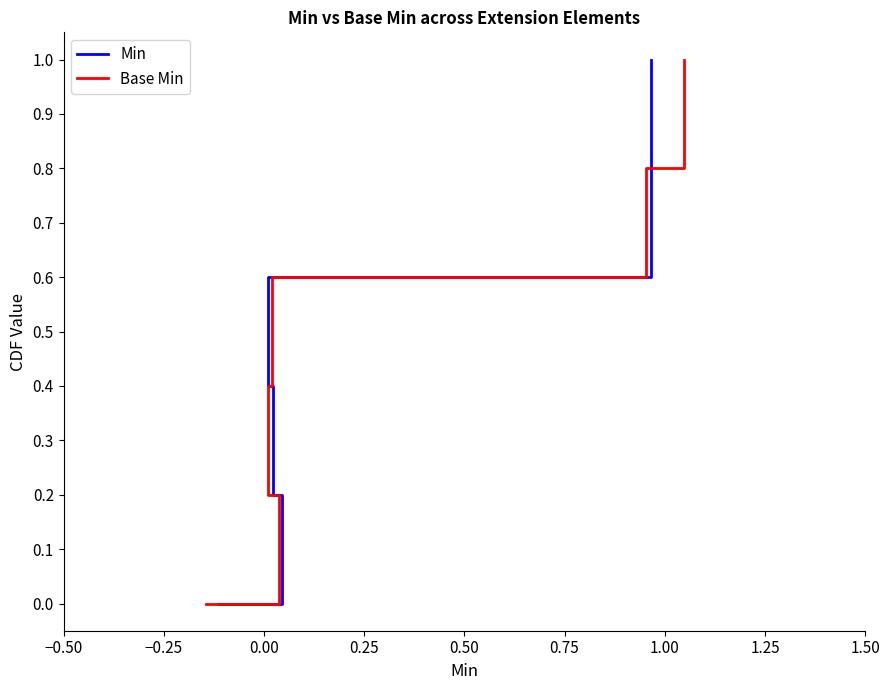

What is the sum of the Base Min values at −0.50 and 0.00?

0.4